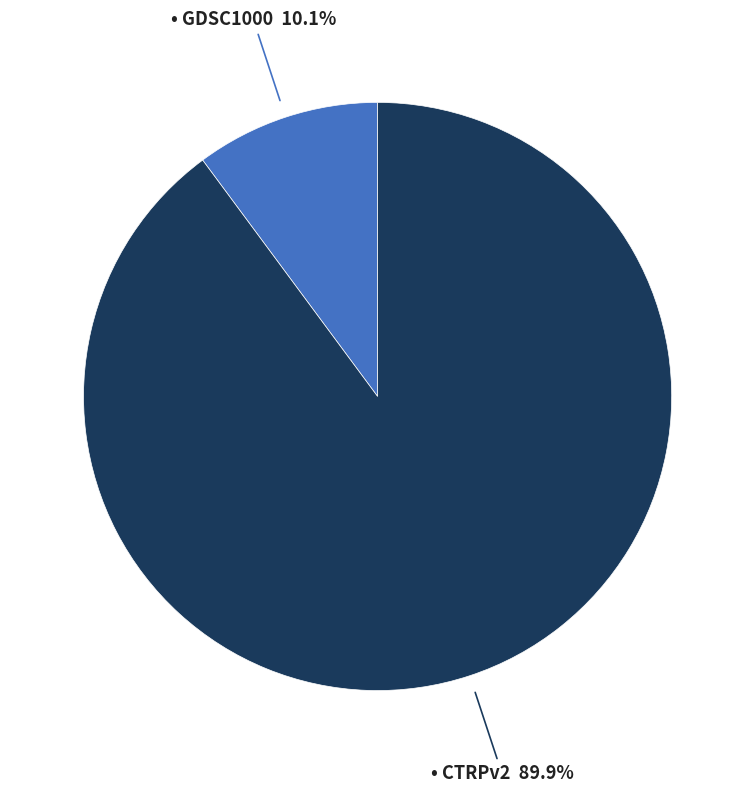

Is there any slice that represents more than half of the pie?

Yes